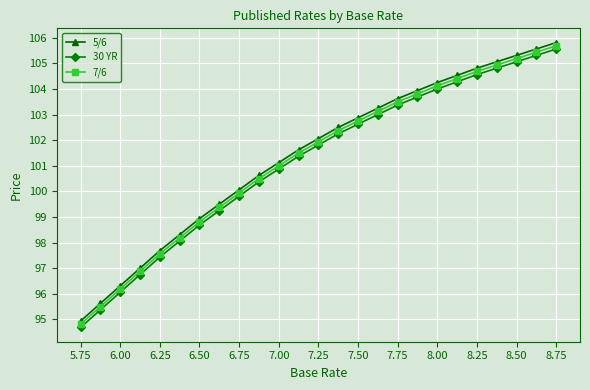

What is the greatest value displayed?

105.8